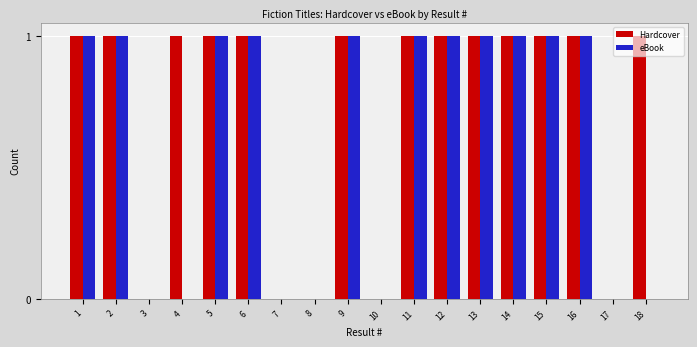

How many distinct data groups are displayed?

2